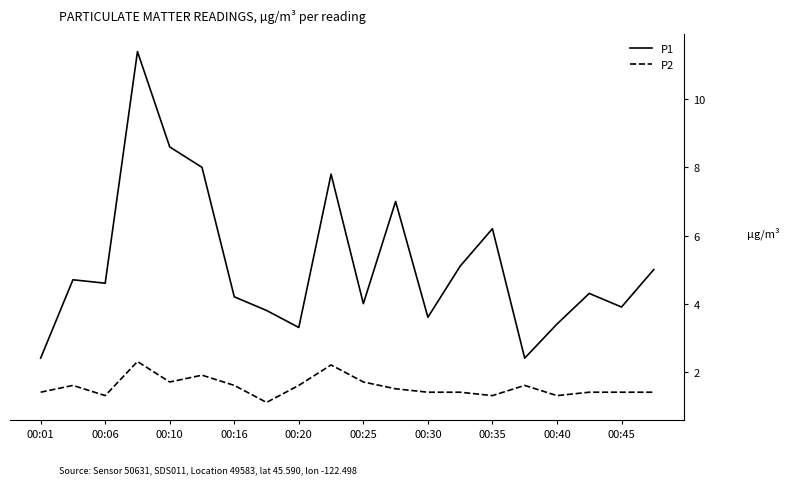

What is the difference between the maximum and minimum values in the P1 series?

9.0